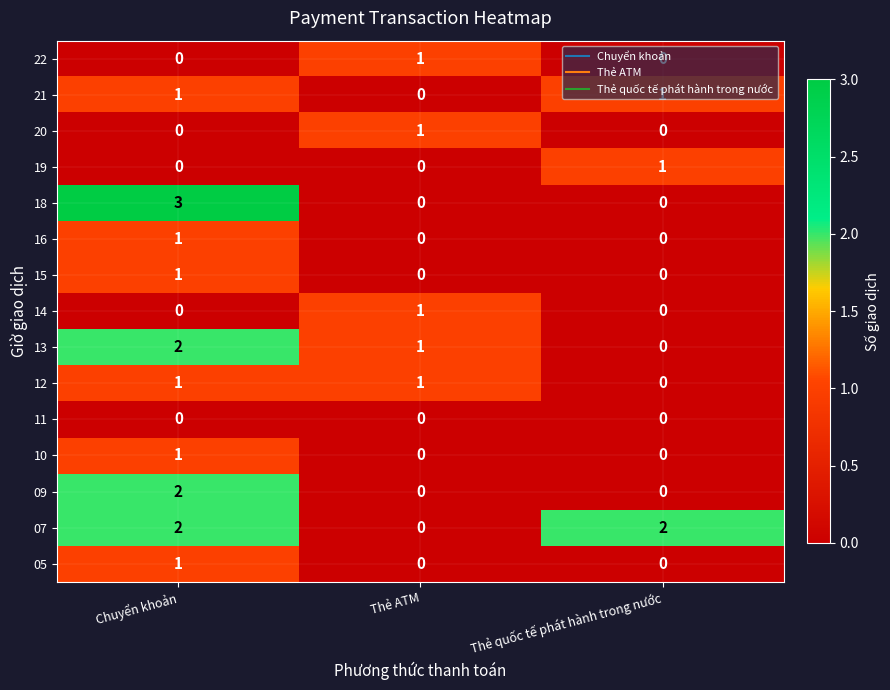

How many 07 values are between 0 and 2?

3